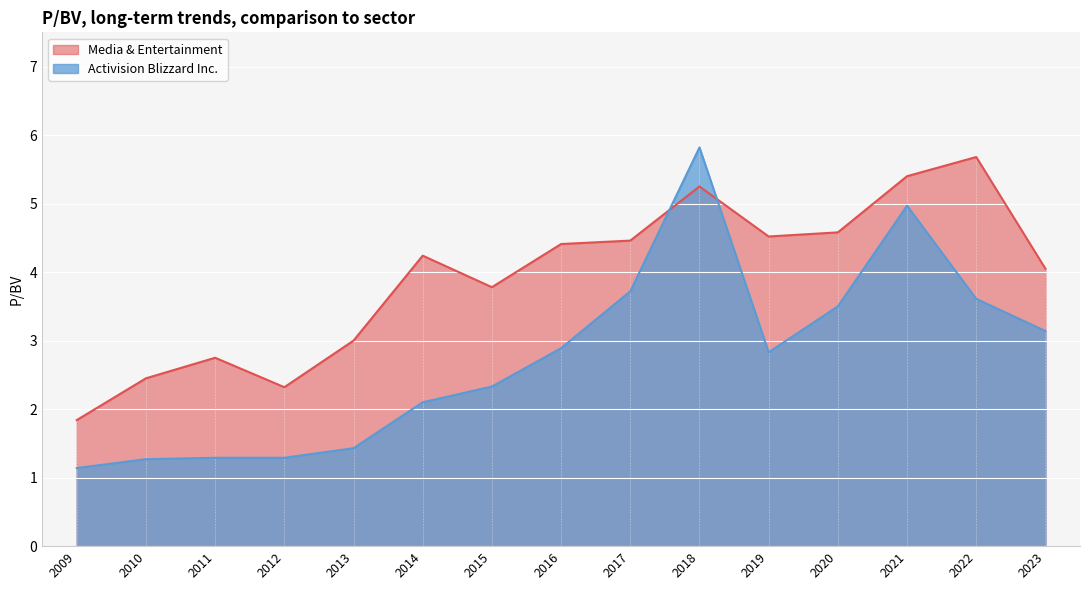

What is the sum of the Activision Blizzard Inc. values at 2010 and 2018?

7.1